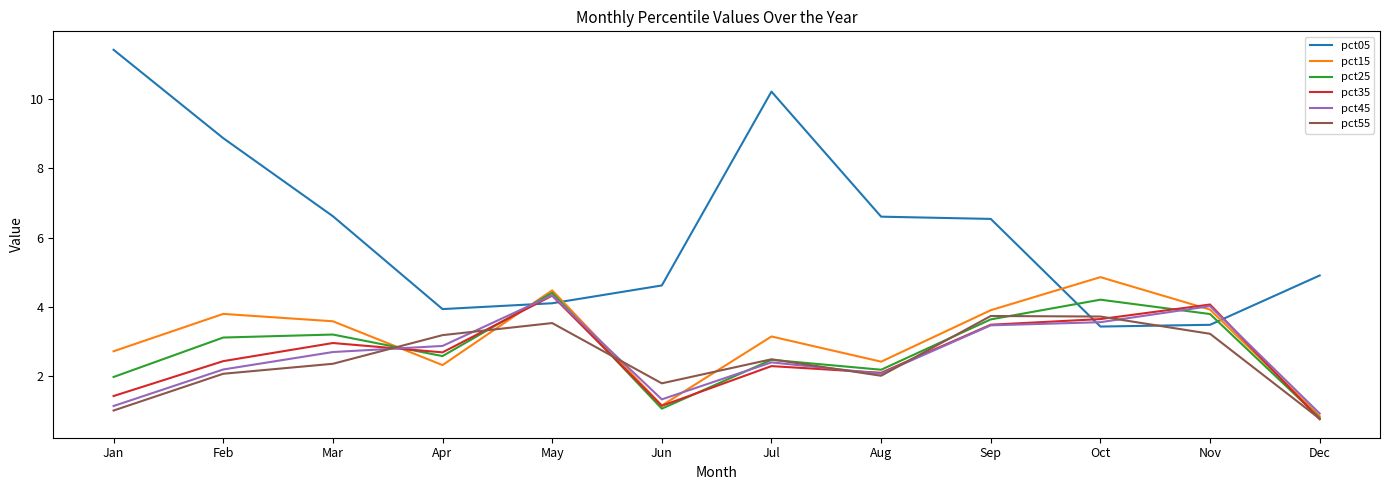

The value of pct45 at Nov is 6.6. True or false?

False